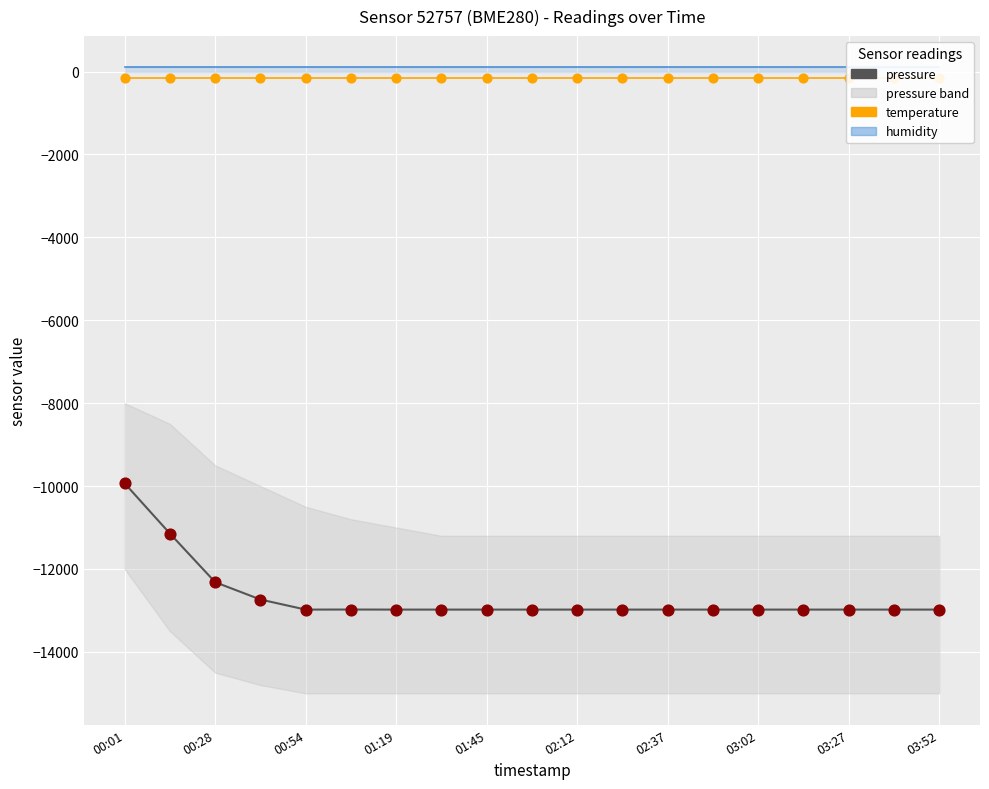

Is the value of pressure (points) at 00:28 greater than the value of temperature (points) at 02:37?

No